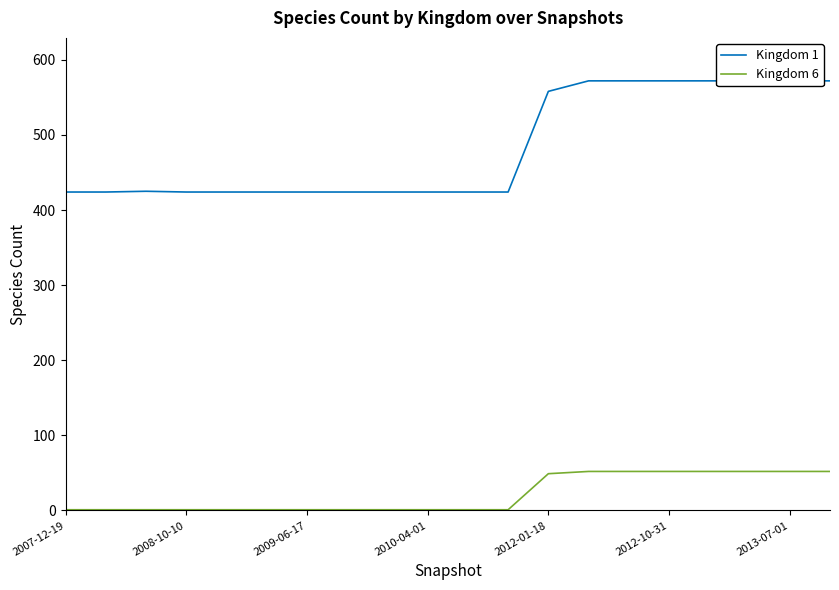

The Kingdom 1 series shows 89 at 11. True or false?

False